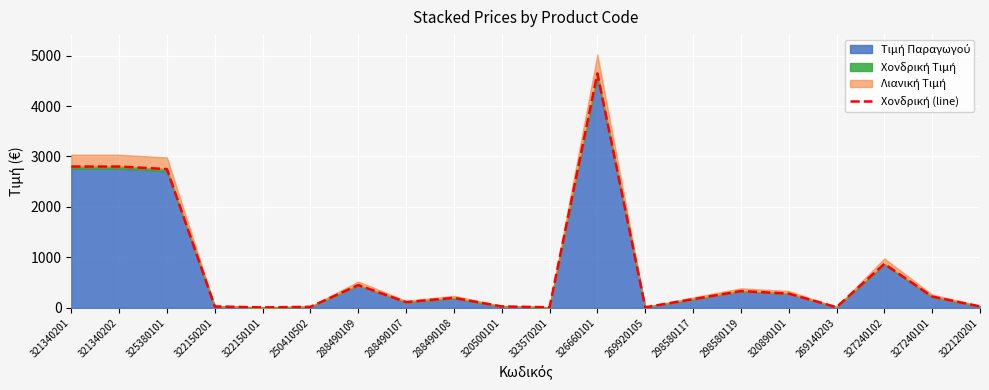

What is the sum of the values at 269140203 and 326660101?

4659.7